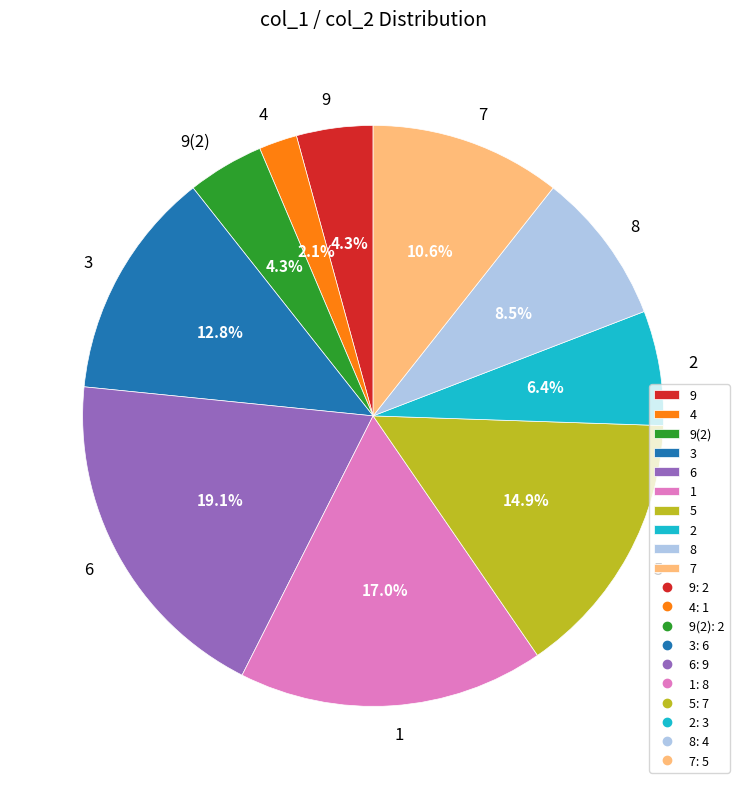

Which has a higher value, 4 or 9?

9